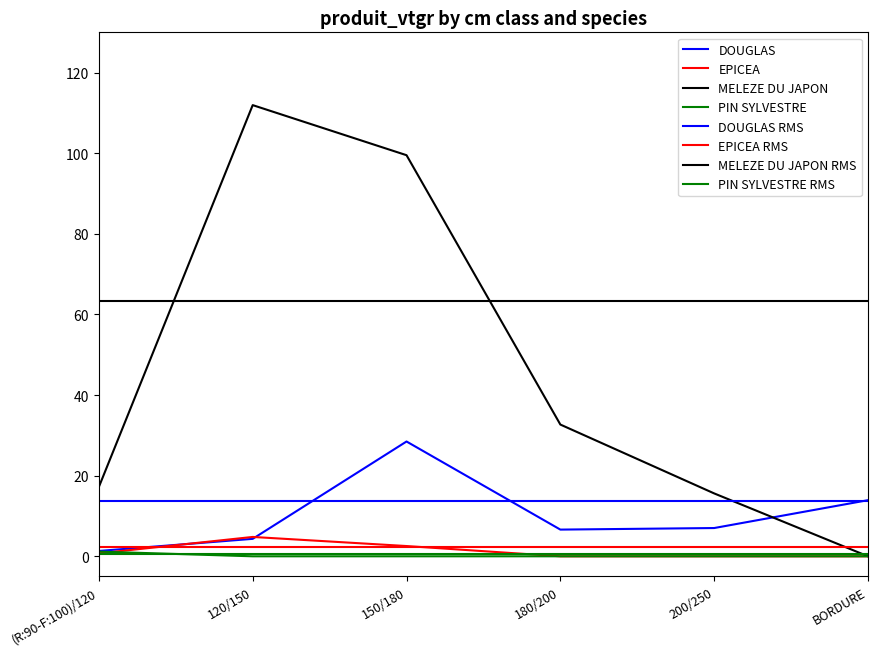

How many positive values does the EPICEA series have?

3